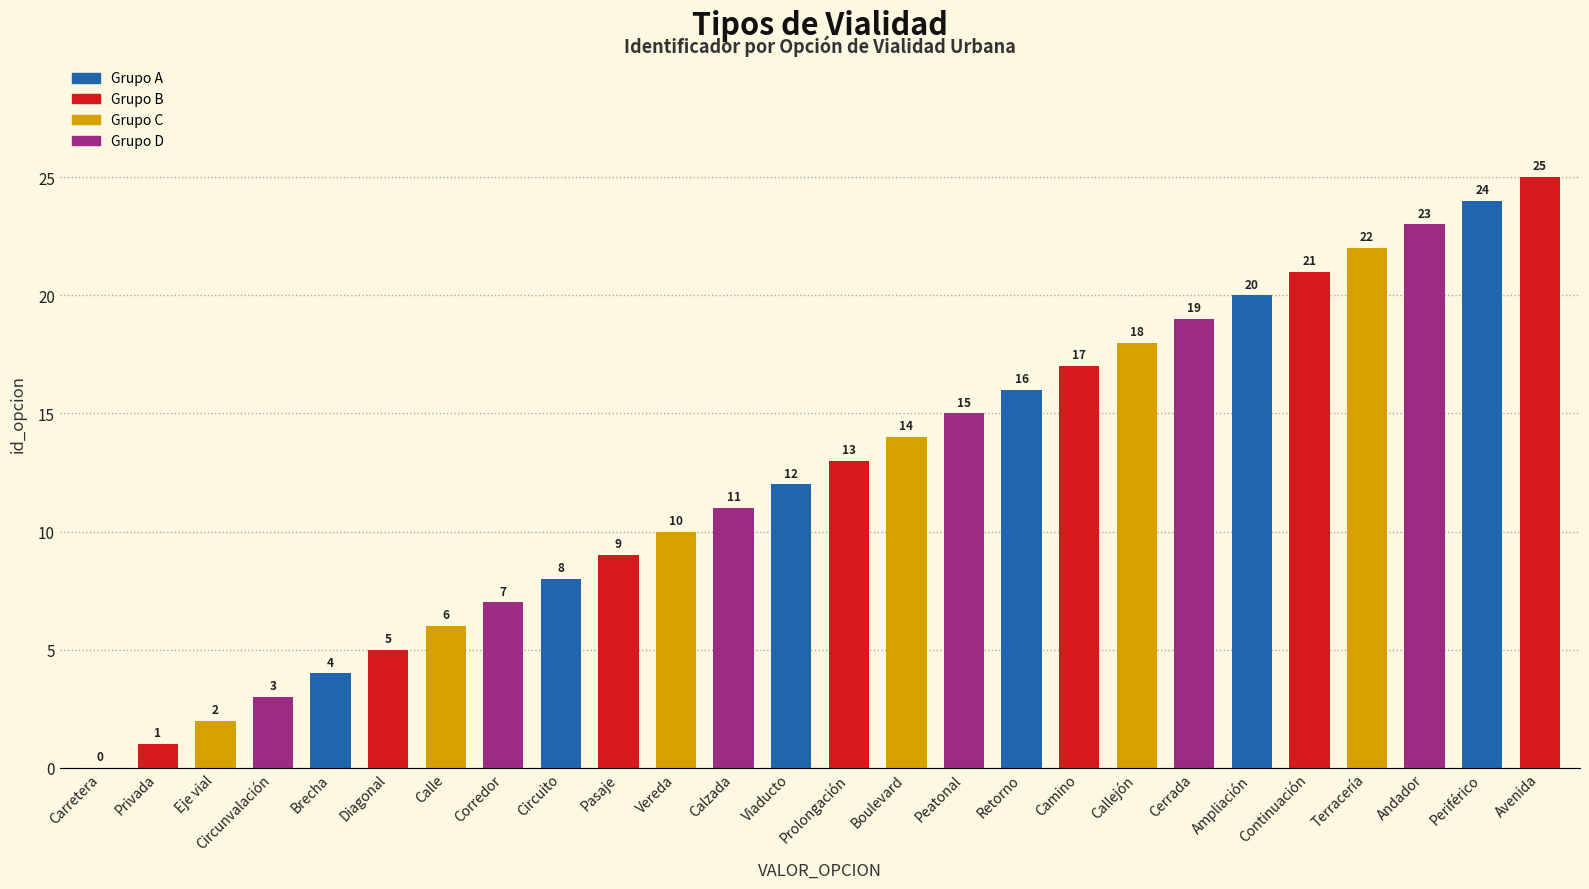

Reading left to right, list all the values displayed in this chart.

0	1	2	3	4	5	6	7	8	9	10	11	12	13	14	15	16	17	18	19	20	21	22	23	24	25